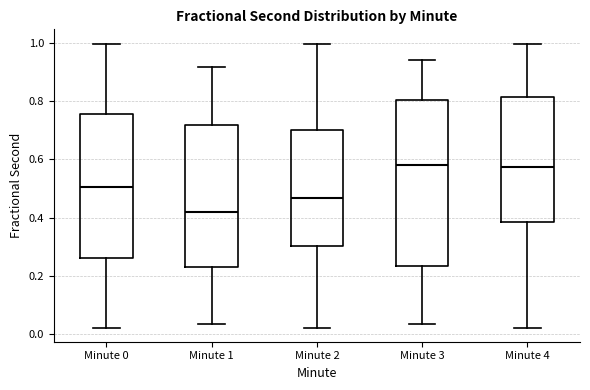

Where is the upper edge of the box for Minute 4 on the y-axis? The values are not printed on the chart, so give them approximately, as read against the axis.

0.82